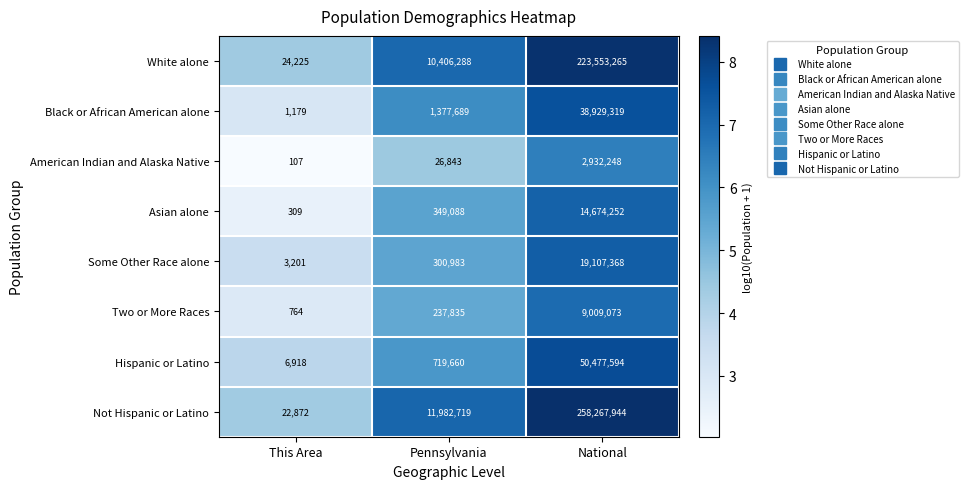

Read the Hispanic or Latino value at Pennsylvania.

719660